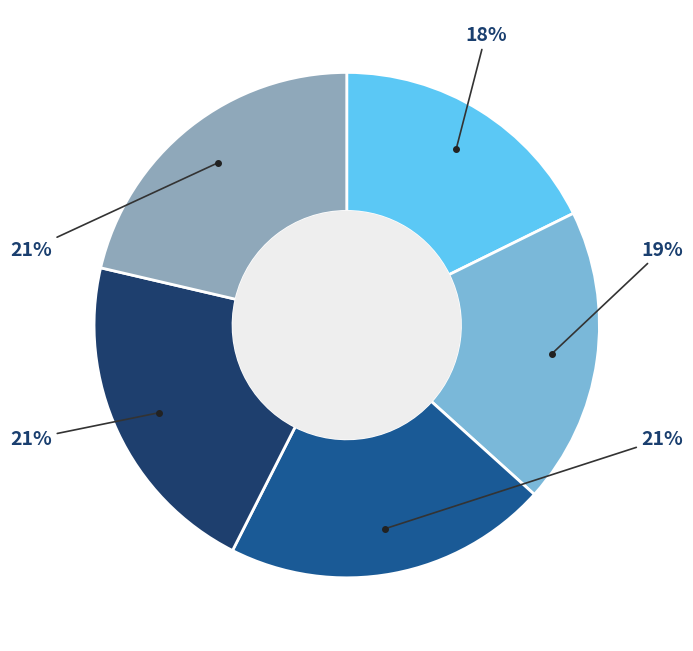

Is there a majority slice in this chart?

No